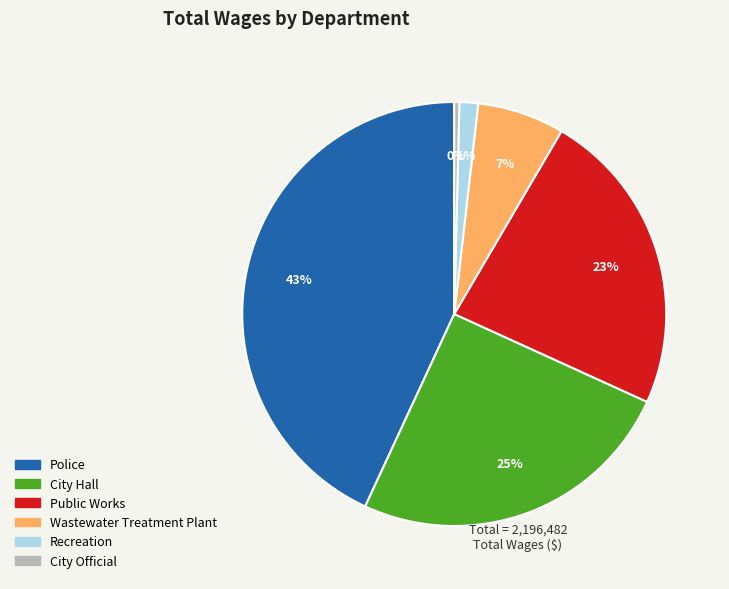

Does any single category account for the majority?

No